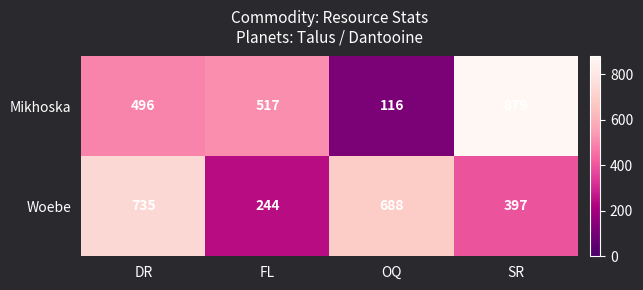

Reading right to left, transcribe all the data shown in this chart.

Mikhoska: SR=879	OQ=116	FL=517	DR=496
Woebe: SR=397	OQ=688	FL=244	DR=735